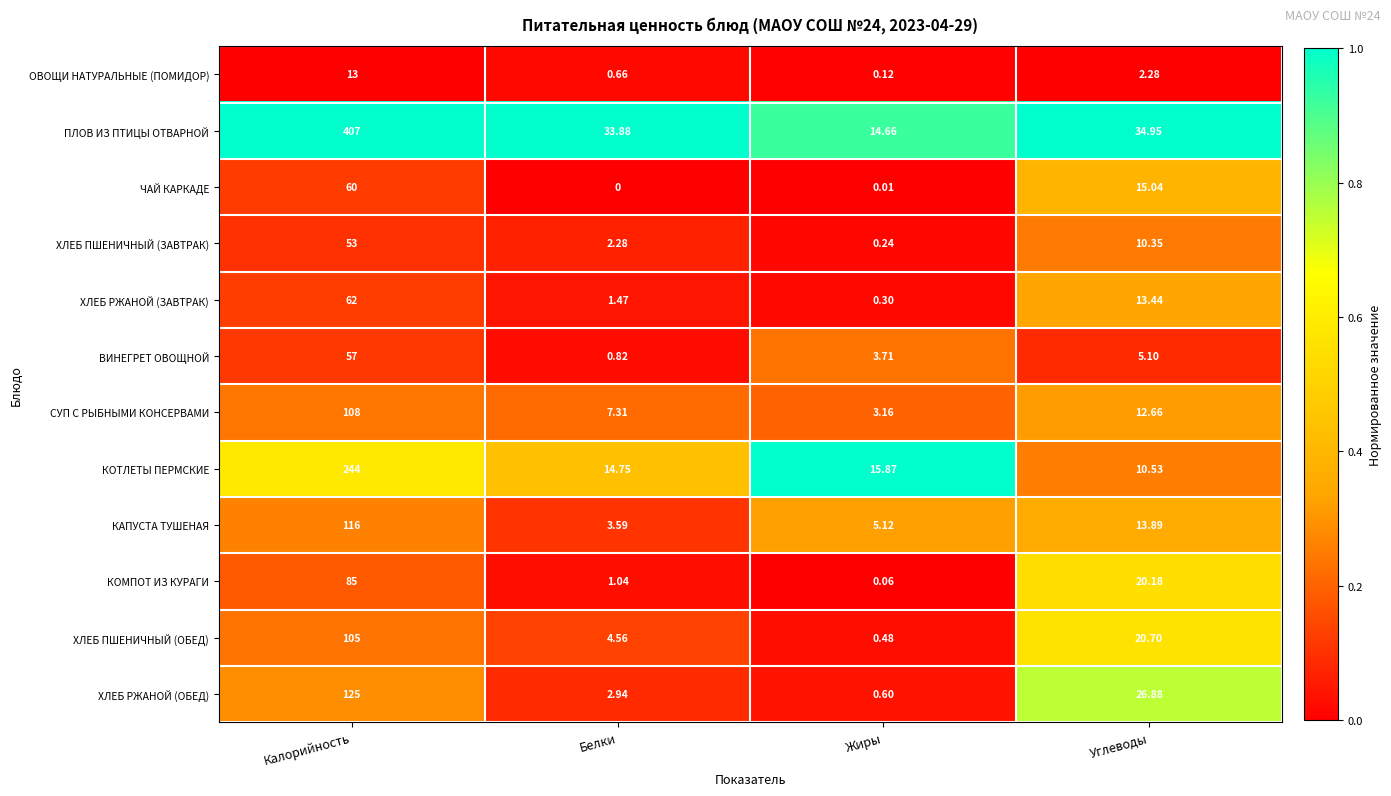

At which label does ХЛЕБ ПШЕНИЧНЫЙ (ЗАВТРАК) first exceed 10?

Калорийность